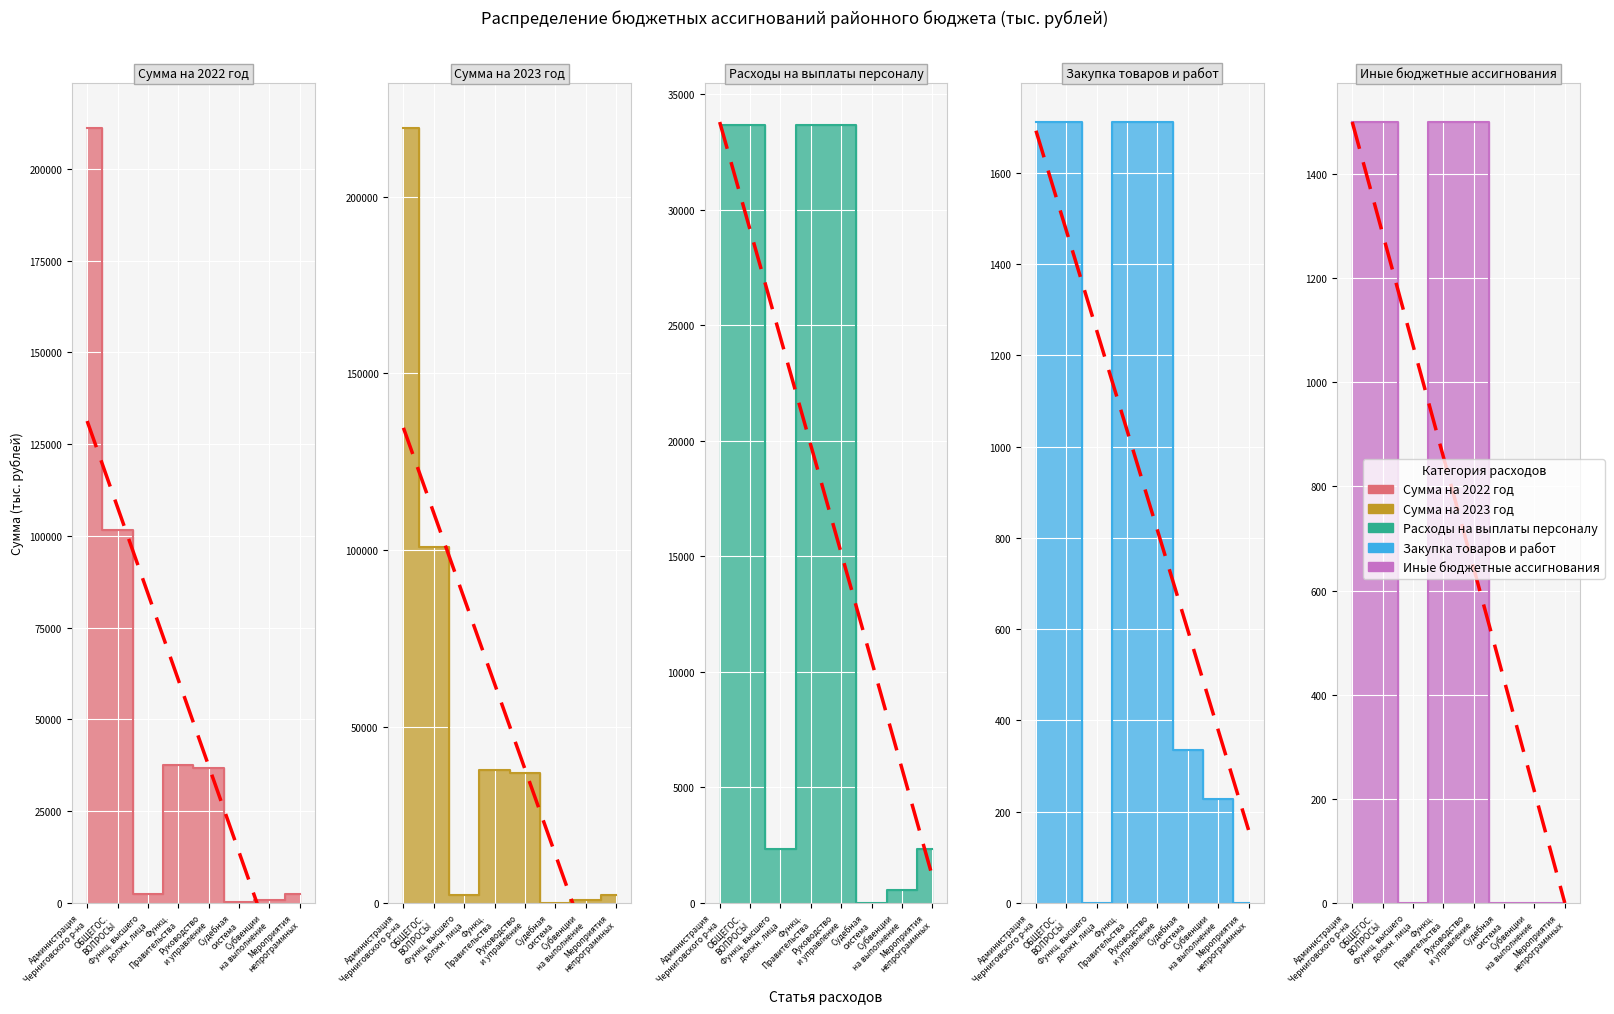

What is the spread (max minus min) of values at Руководство и управление?

35353.6